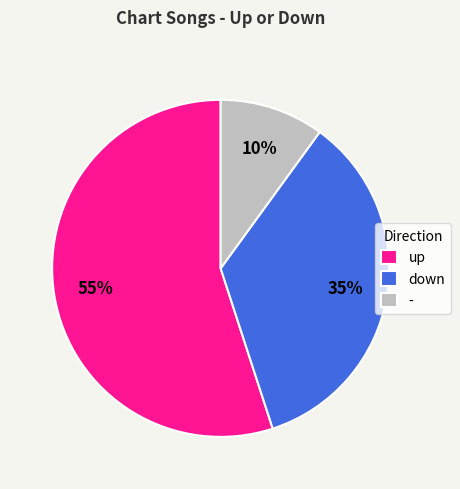

True or false: up accounts for 68% of the total.

False